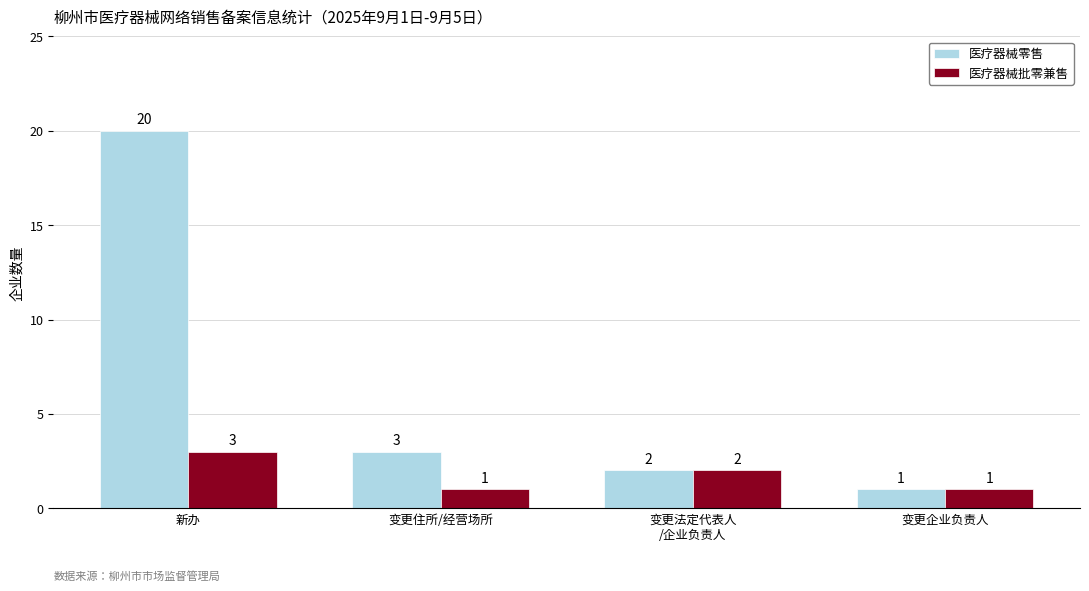

Which series has the largest total across all categories?

医疗器械零售